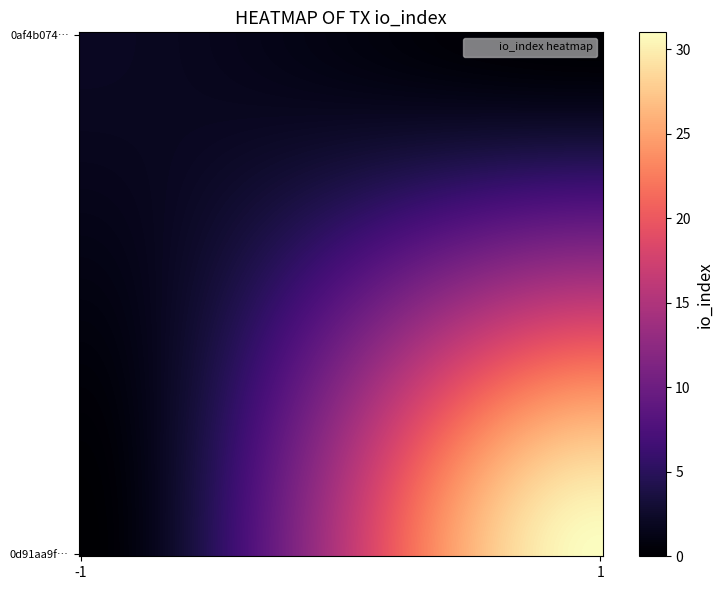

List the series in order of their peak value, highest first.

0d91aa9fe124012fbf8fc8c672dfca192579356, 0af4b07443f677a703748f3d86a7f7099478b32